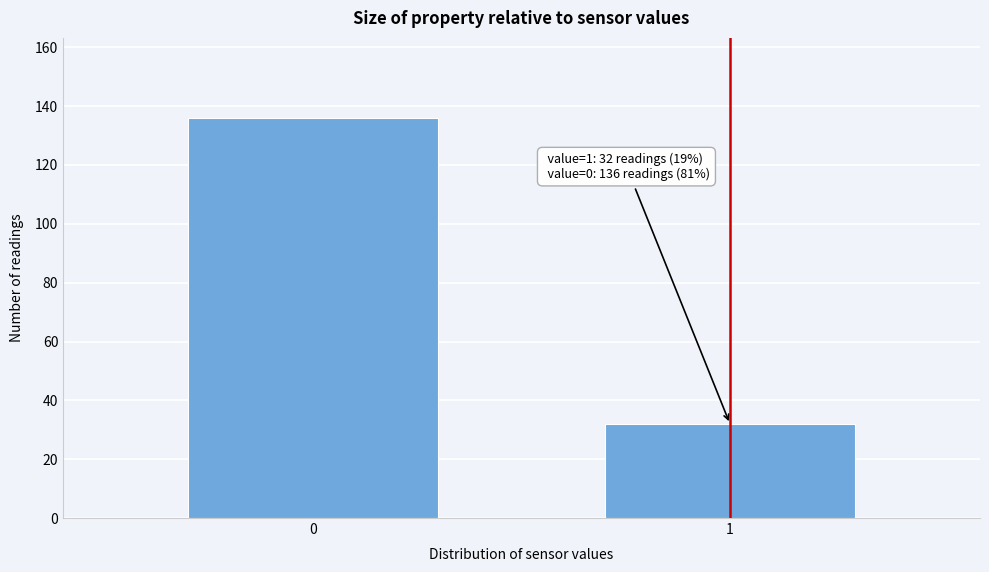

Reading left to right, transcribe all the data shown in this chart.

0=136	1=32